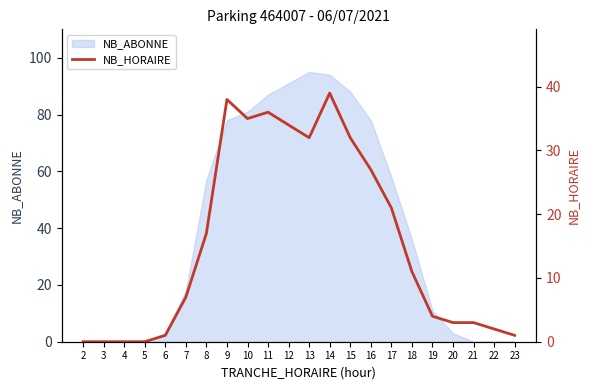

Does the chart have visible grid lines?

No